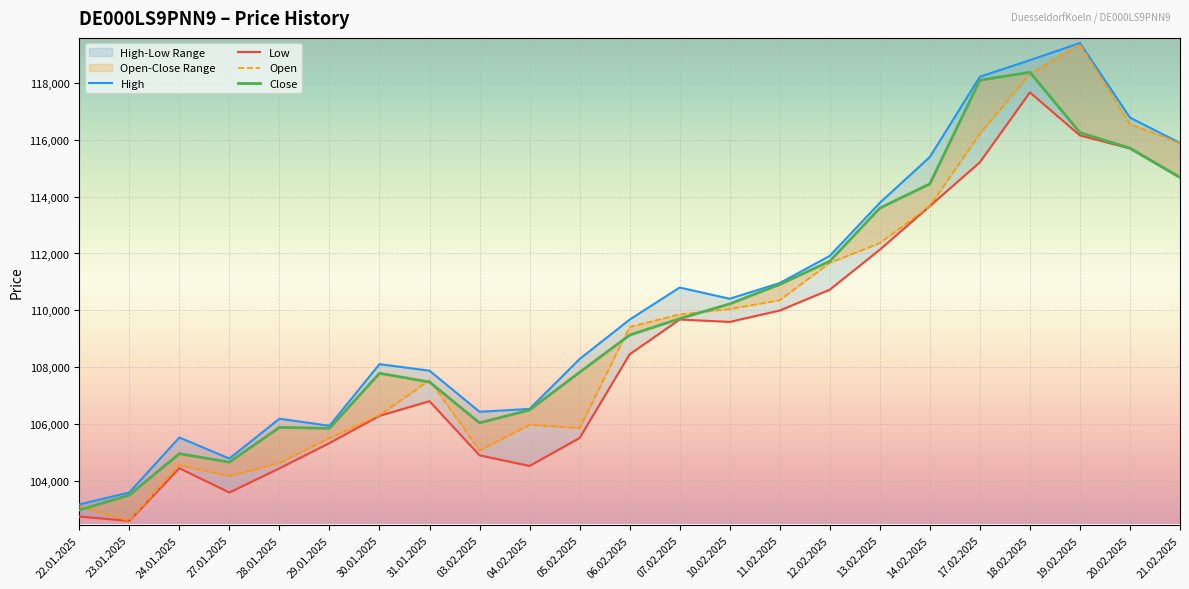

What are all the series names shown in the legend?

Open, High, Low, Close